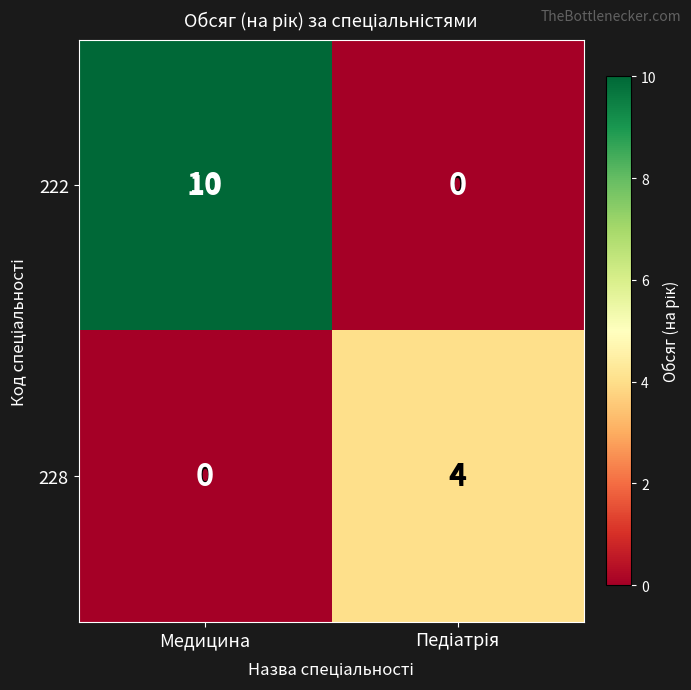

List the series in order of their peak value, lowest first.

228, 222